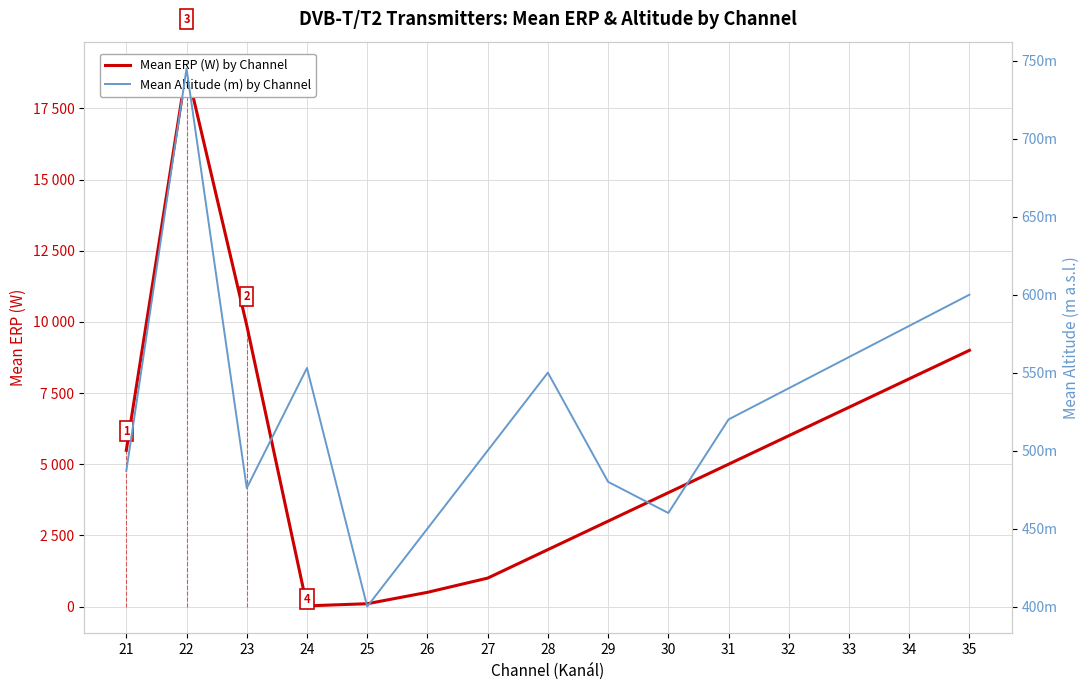

What is the value of the Mean ERP (W) by Channel point at the 9th from the left?

3000